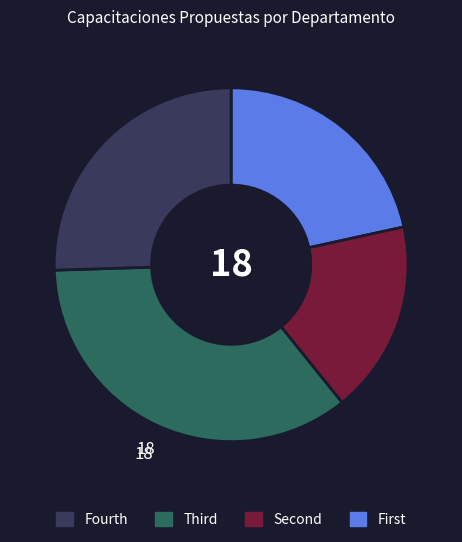

Is there any slice that represents more than half of the pie?

No